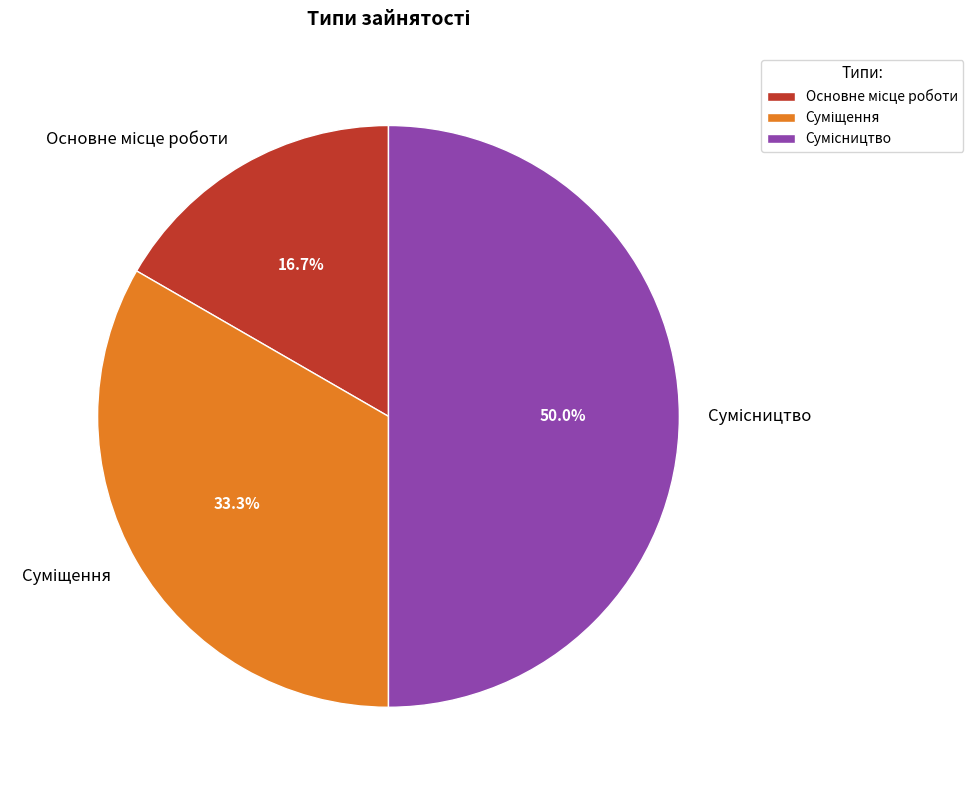

How many segments does this pie chart have?

3